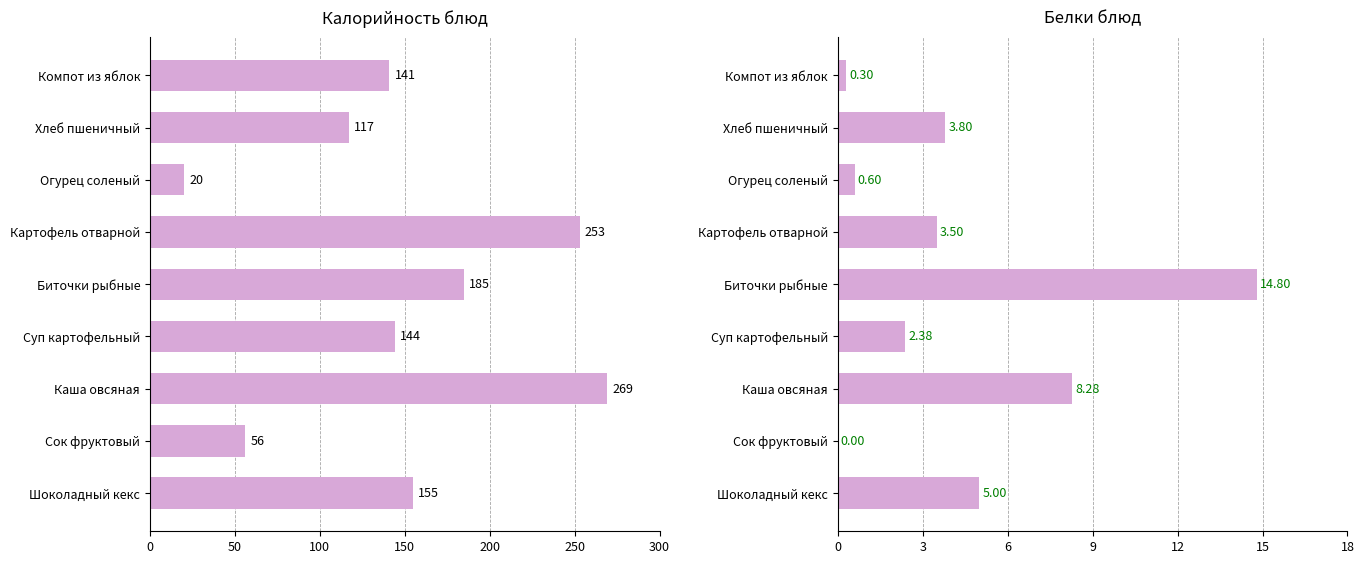

At how many categories does at least one series exceed 128?

6